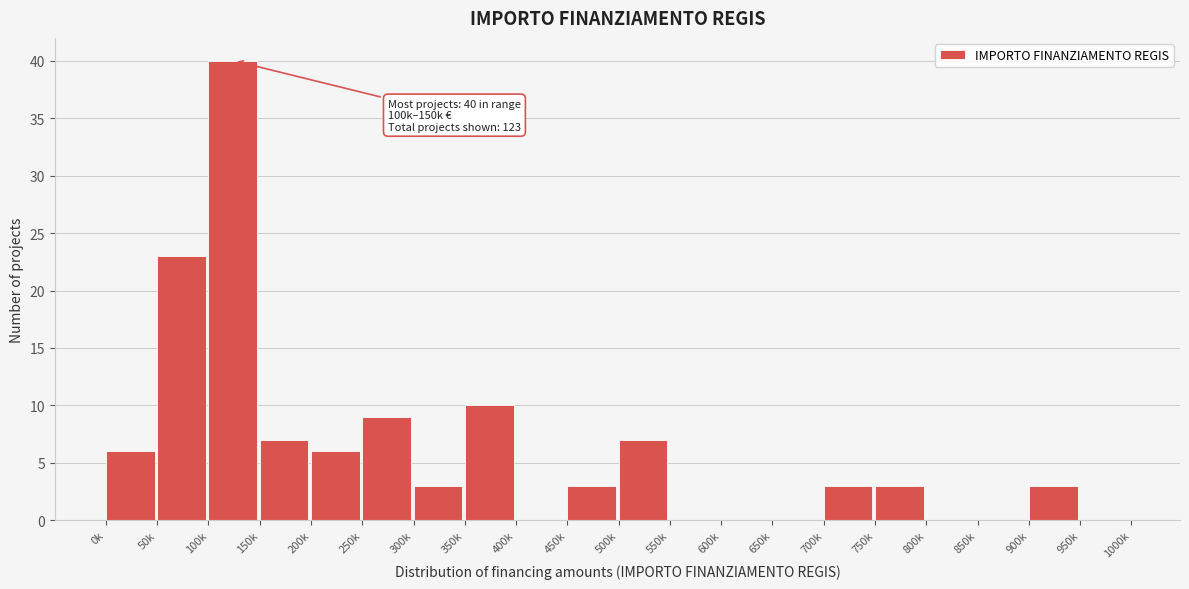

Reading left to right, list all the values displayed in this chart.

0k=6	50k=23	100k=40	150k=7	200k=6	250k=9	300k=3	350k=10	400k=0	450k=3	500k=7	550k=0	600k=0	650k=0	700k=3	750k=3	800k=0	850k=0	900k=3	950k=0